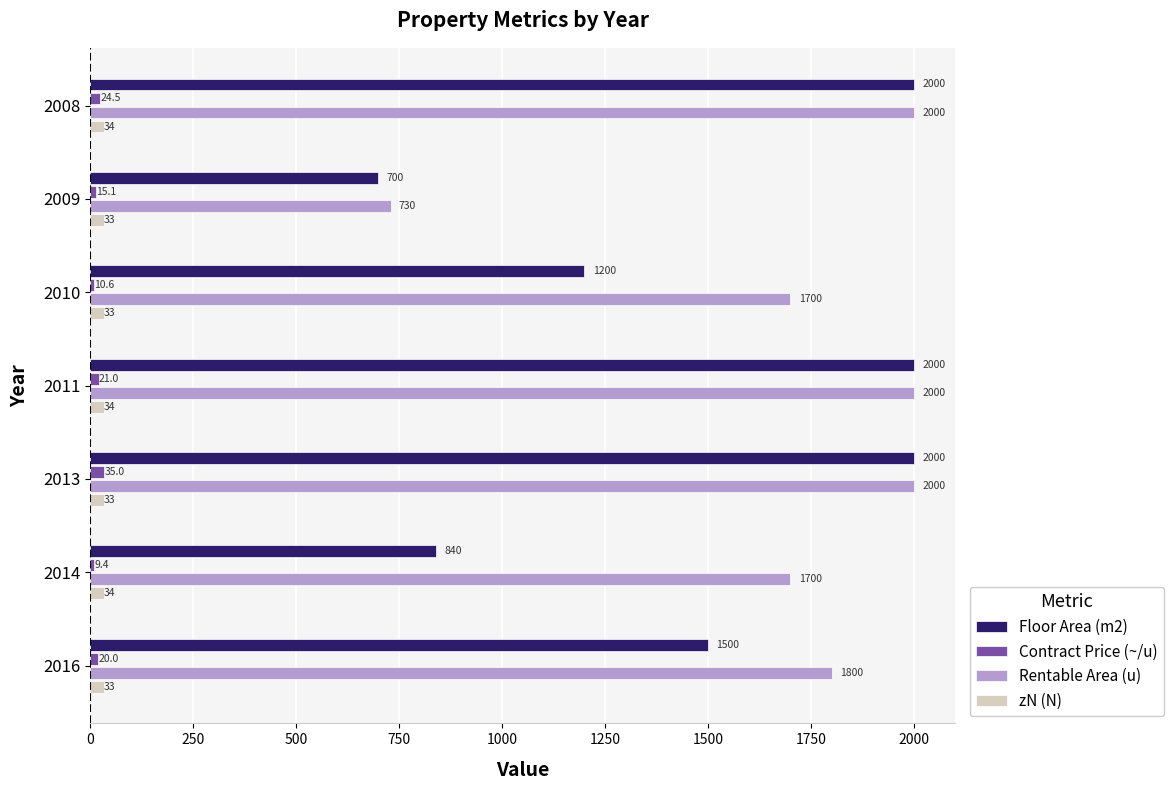

At which category is the sum across all series the highest?

2013